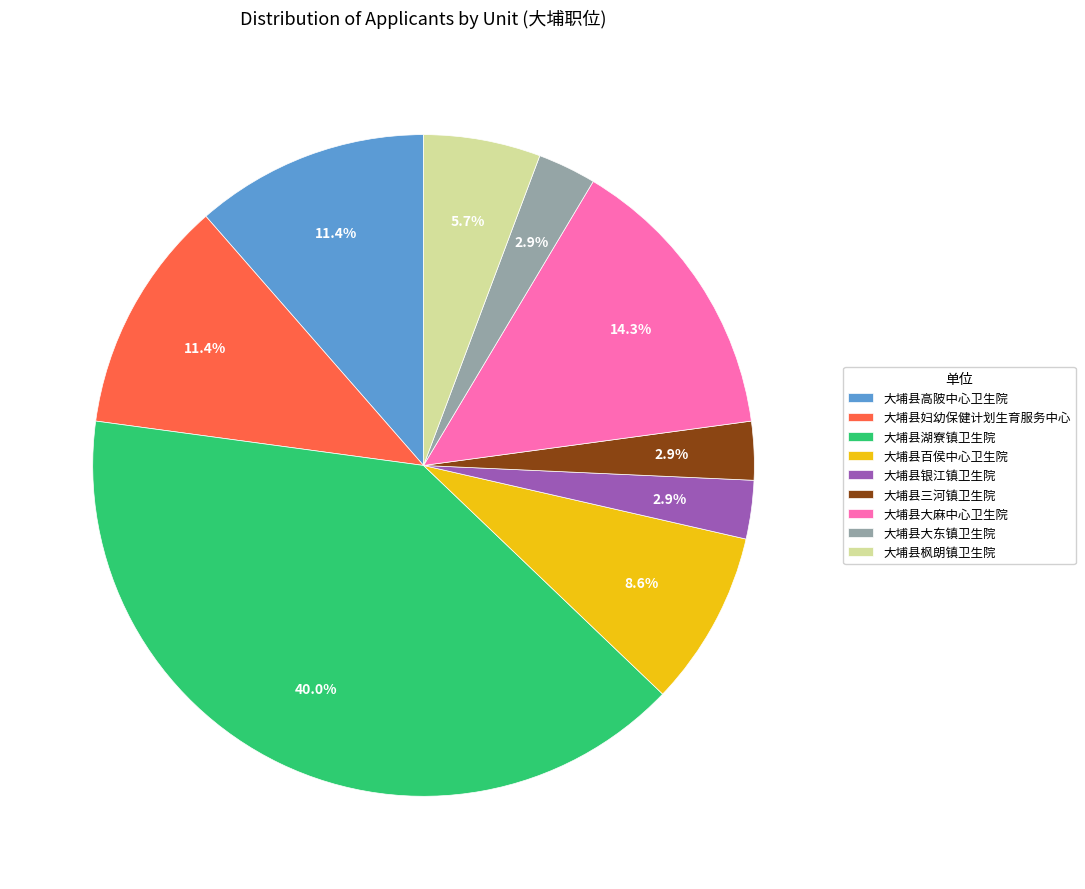

Is it true that 大埔县枫朗镇卫生院 is 6% of the pie?

True